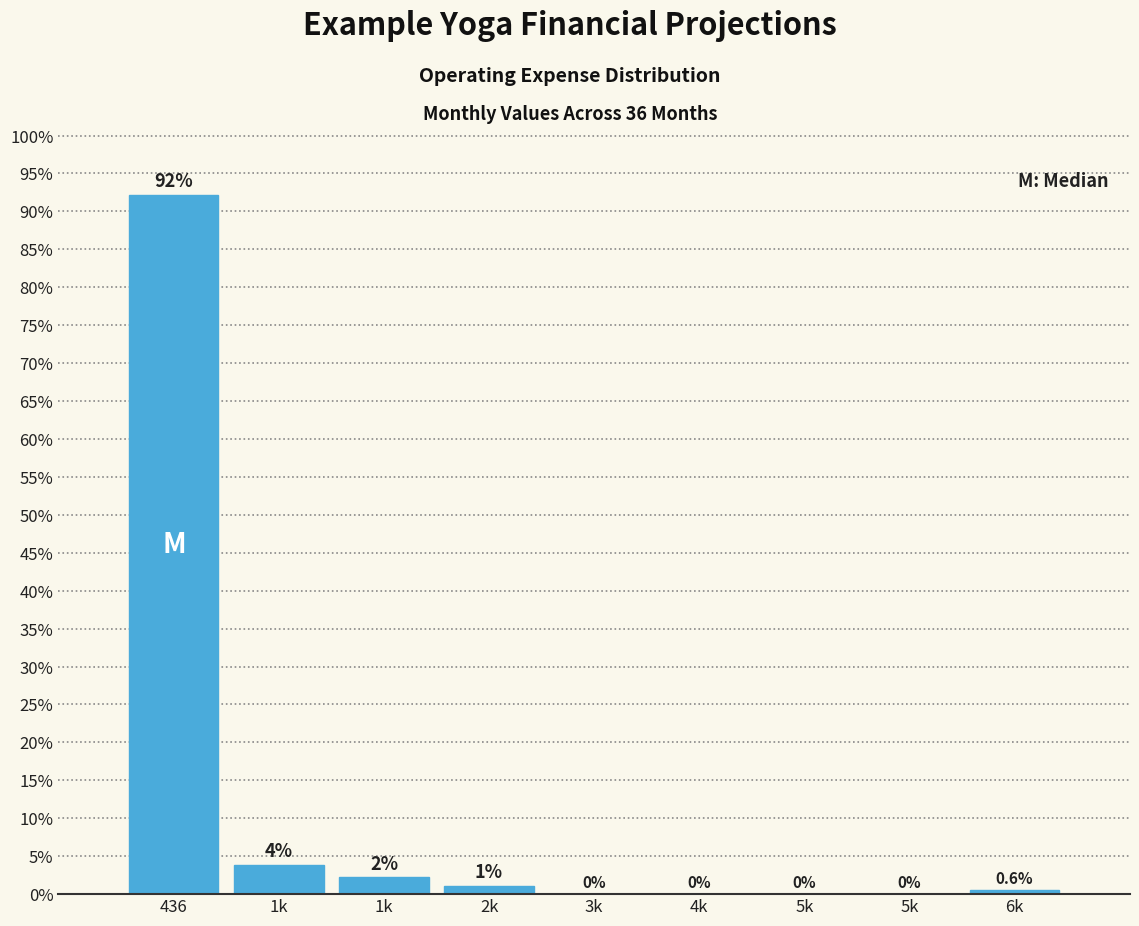

How many positive values are there?

5